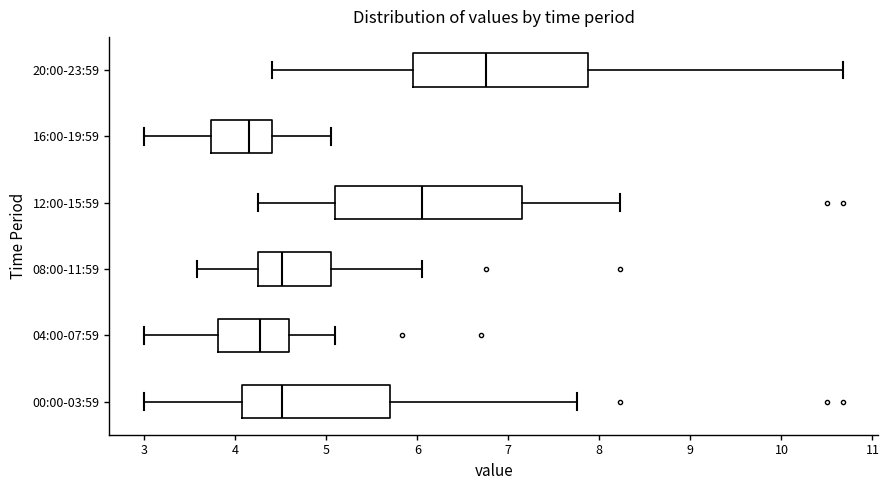

Where is the right edge of the box for 12:00-15:59 on the x-axis? The values are not printed on the chart, so give them approximately, as read against the axis.

7.2